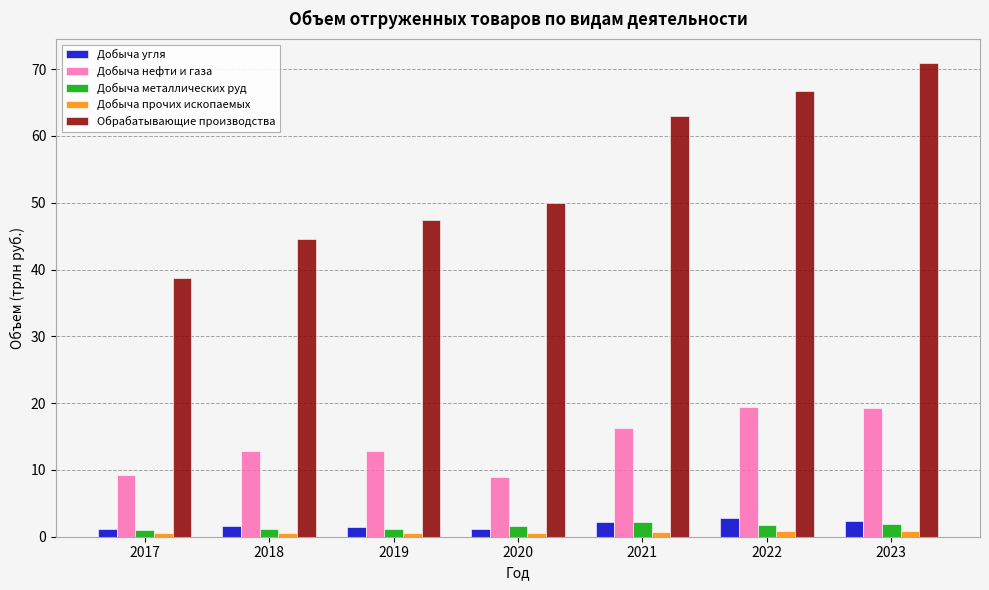

What is the lowest value of the Добыча нефти и газа series?

8.9